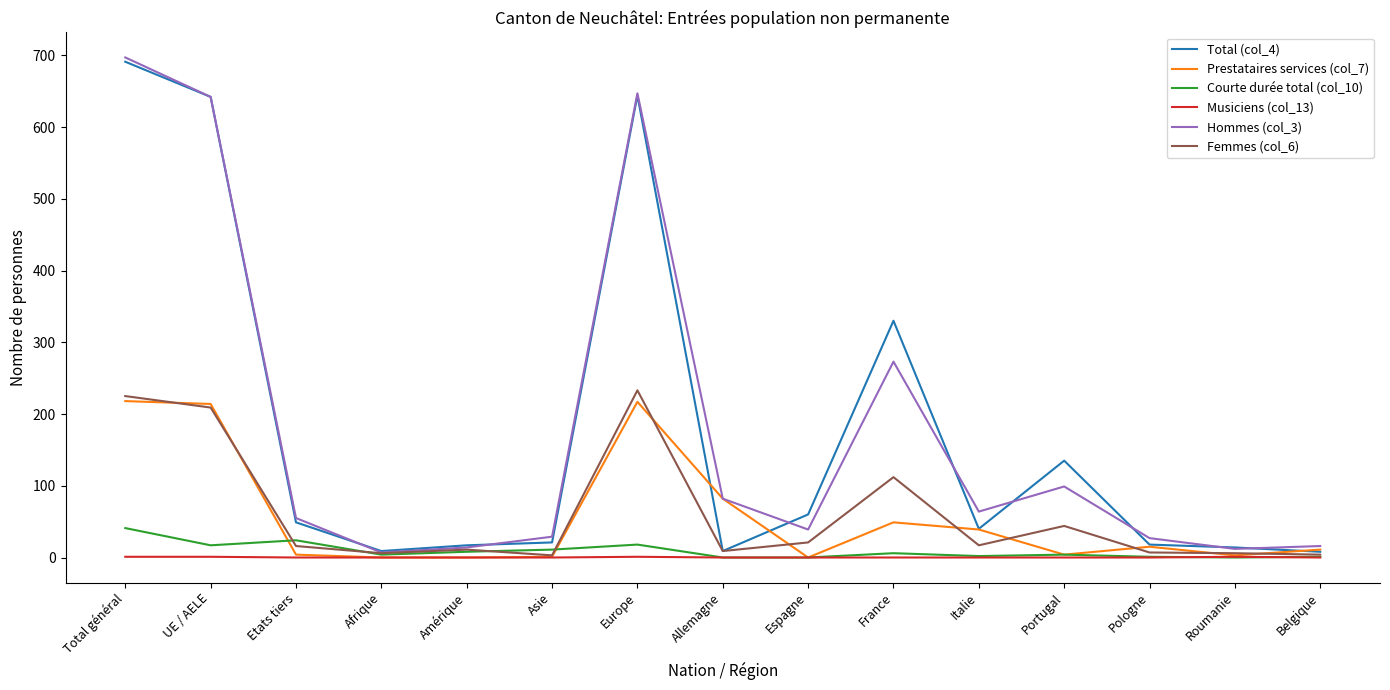

How many series are shown in this chart?

6